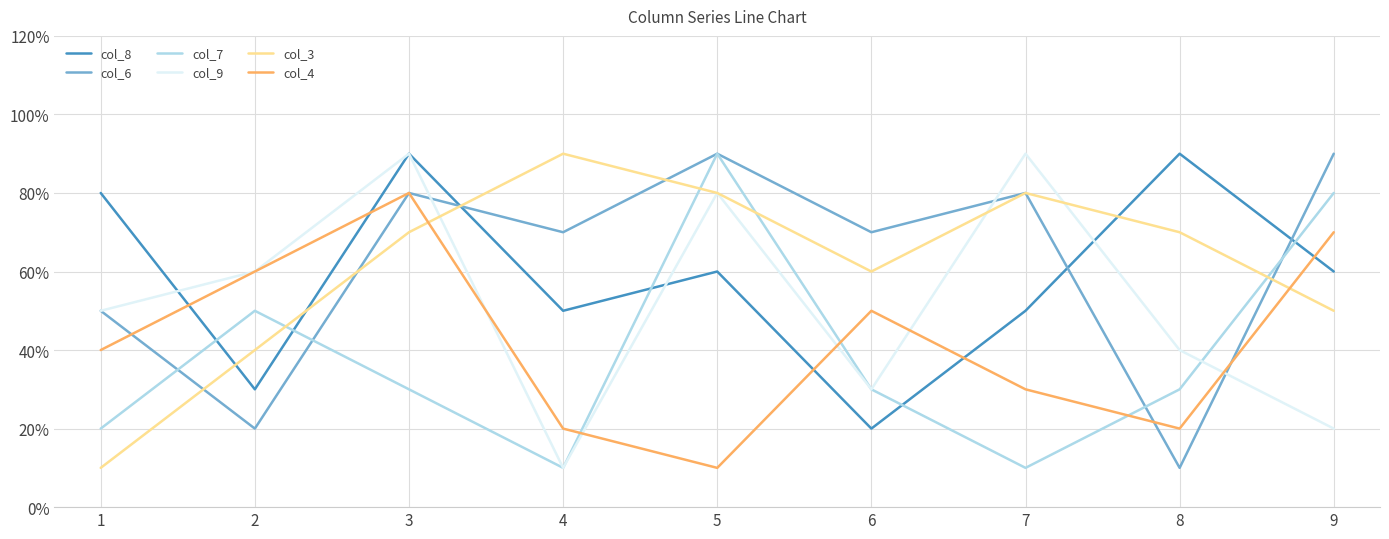

Does the chart have visible grid lines?

Yes